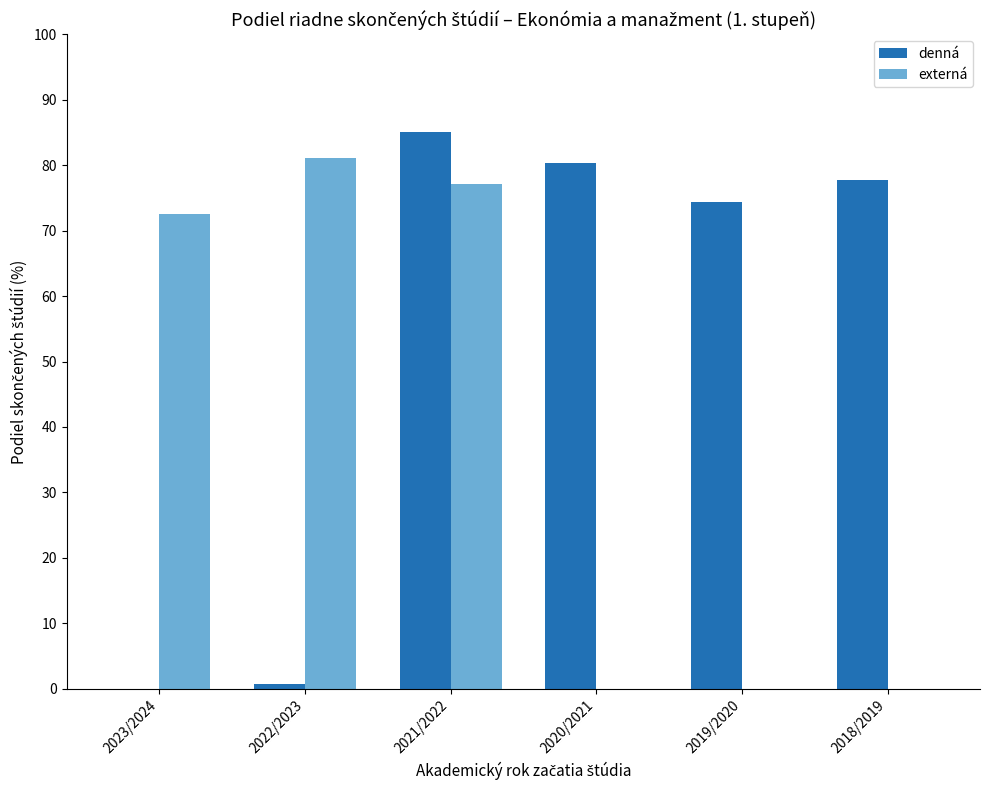

What is the sum of all denná values?

318.4